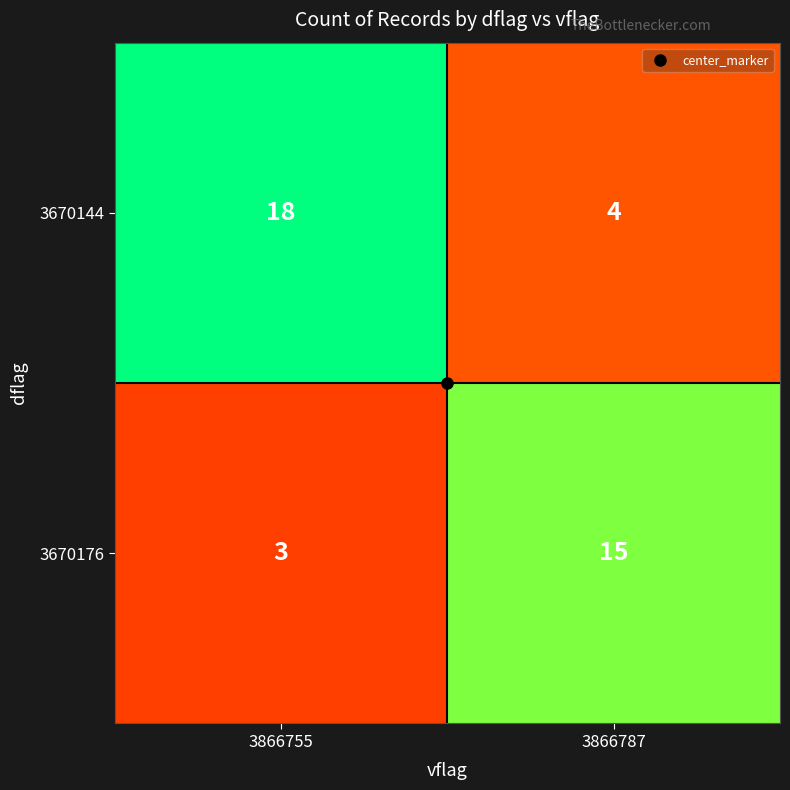

Is it true that 3670144 equals 2 at 3866787?

False